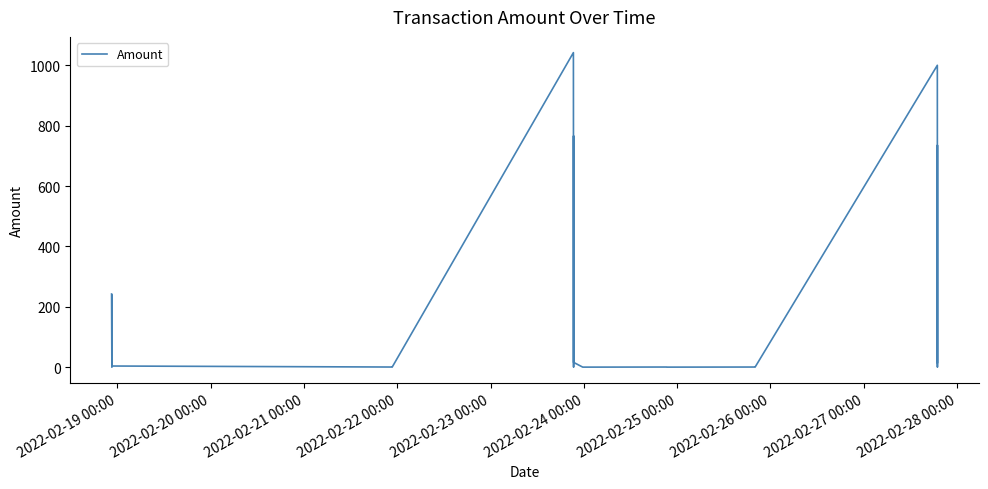

Where does the data first go above 3?

2022-02-19 00:00